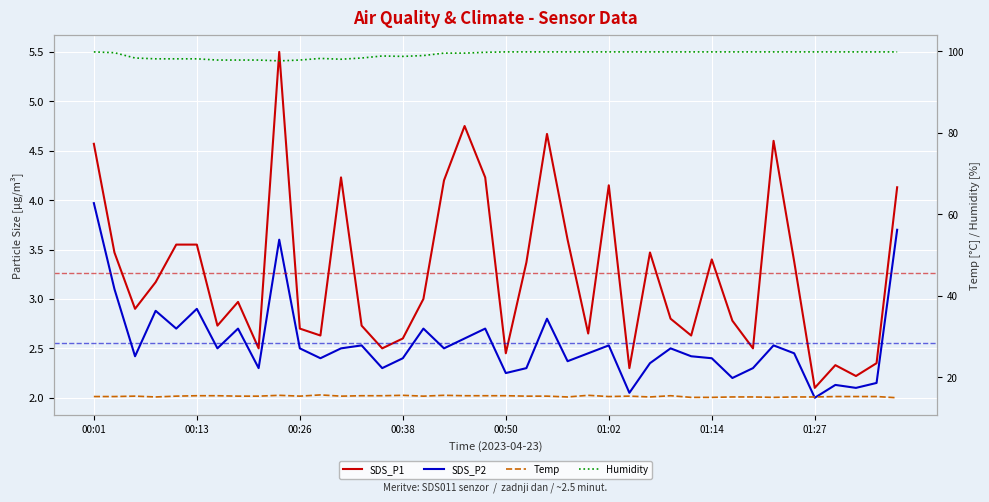

What is the difference between the second highest and second lowest values in the SDS_P1 series?

2.5